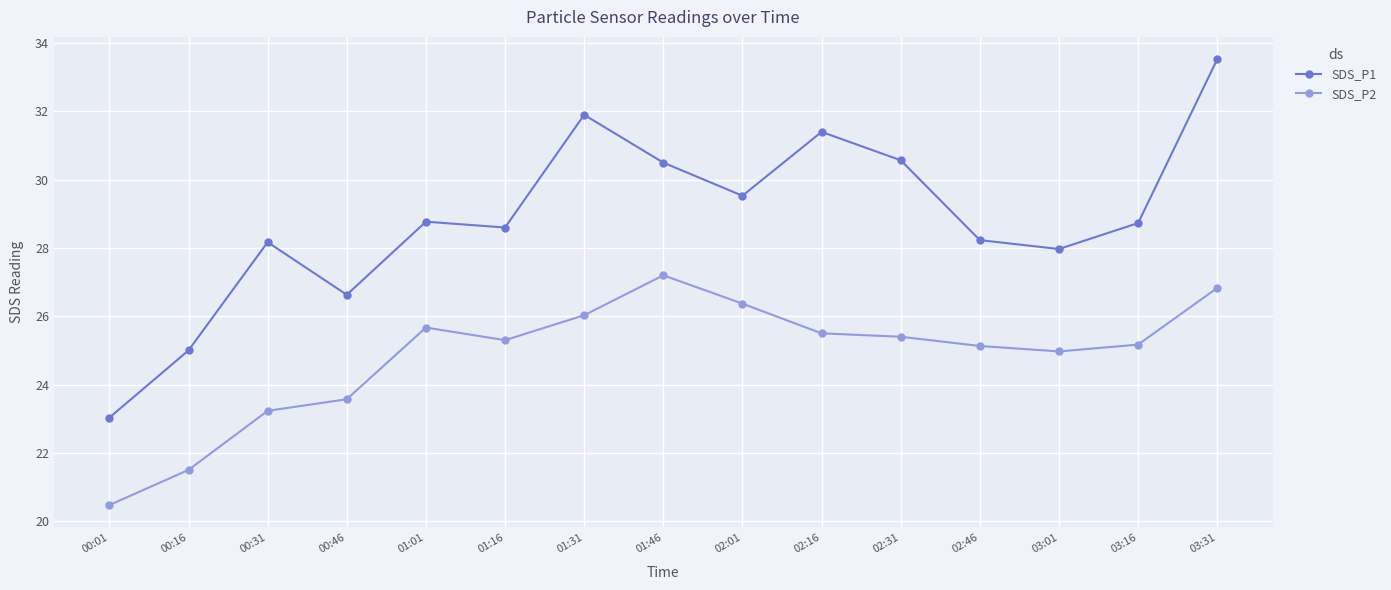

Where does the SDS_P2 series first go above 25?

01:01